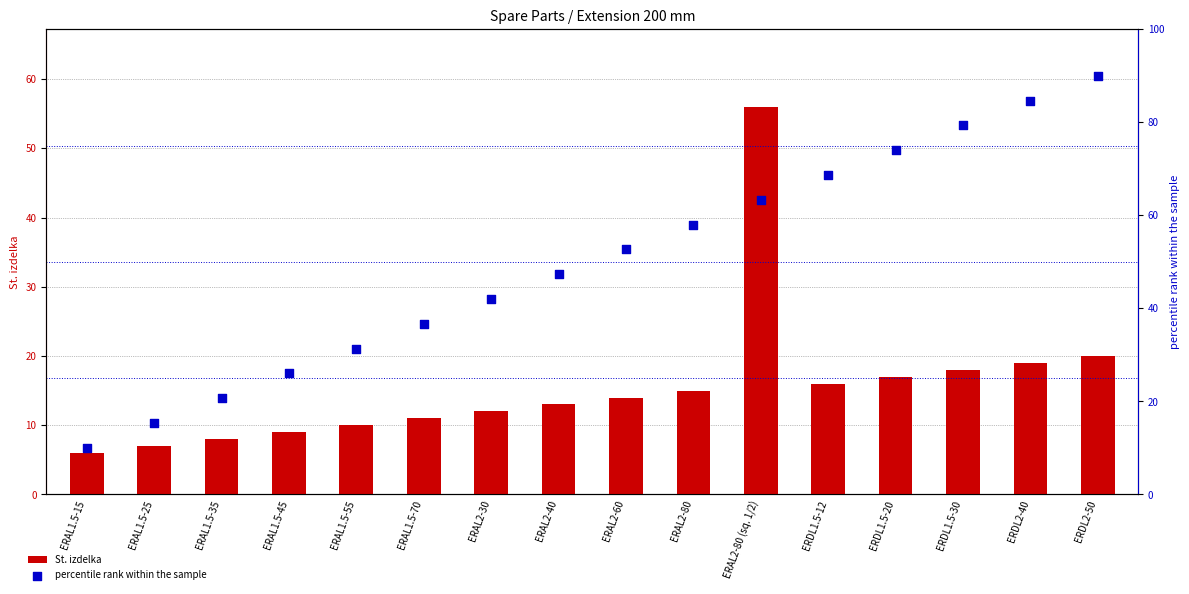

Which series has the widest spread of Y values?

percentile rank within the sample